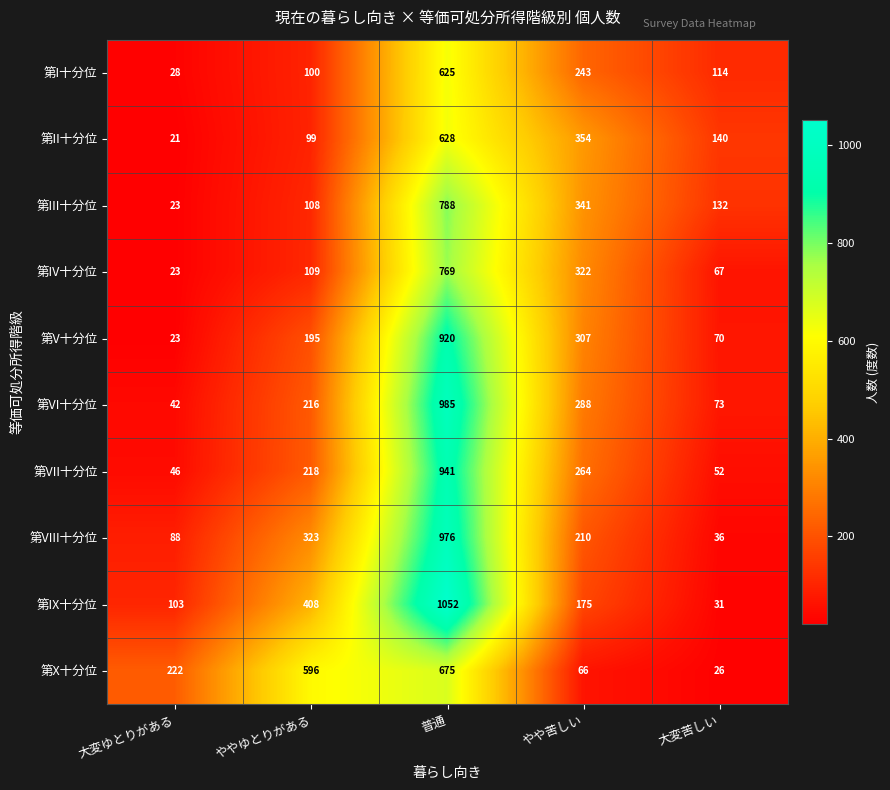

At how many categories does at least one series exceed 74?

5